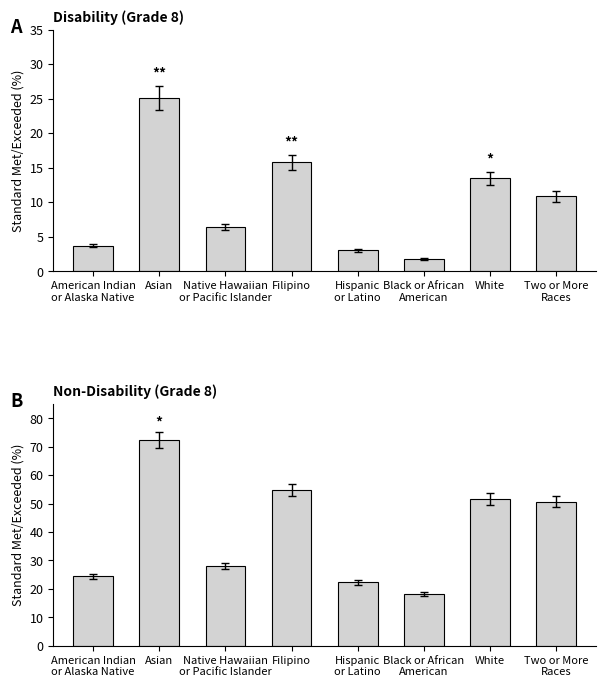

Which series has the largest total across all categories?

2 Non-Disability